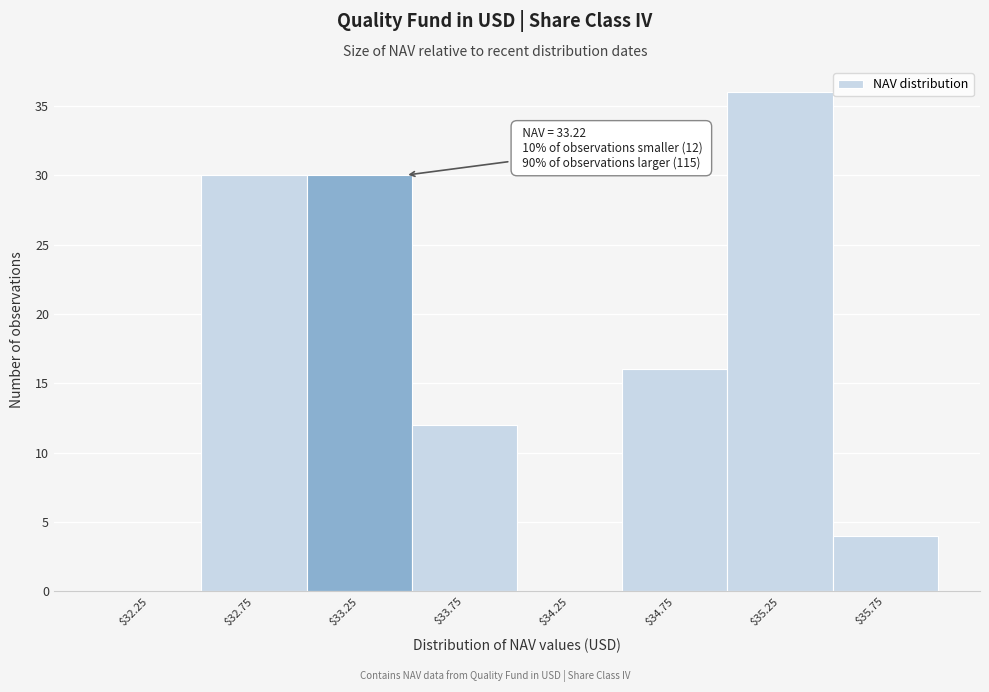

Which range on the x-axis has the tallest bar?

35.0 to 35.5